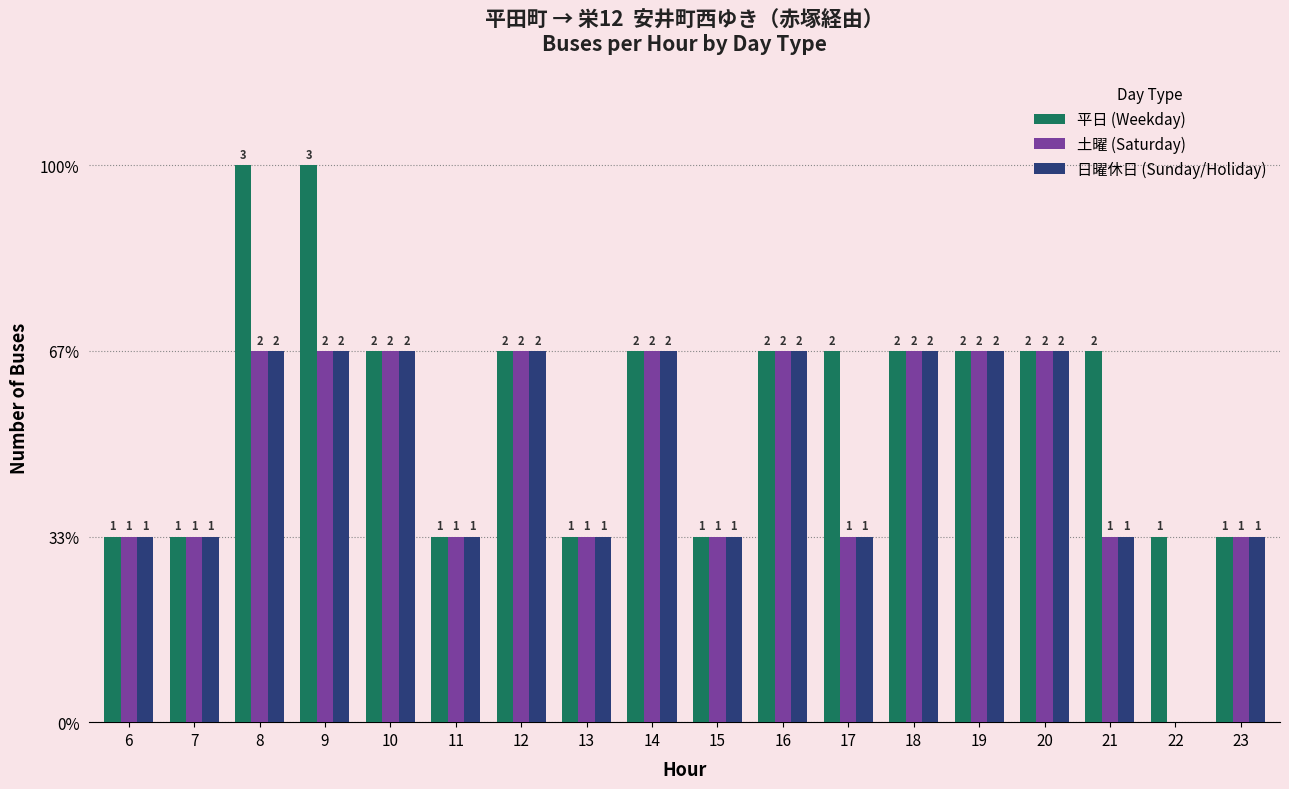

List the labels in order of 平日 (Weekday) value, largest first.

8, 9, 10, 12, 14, 16, 17, 18, 19, 20, 21, 6, 7, 11, 13, 15, 22, 23